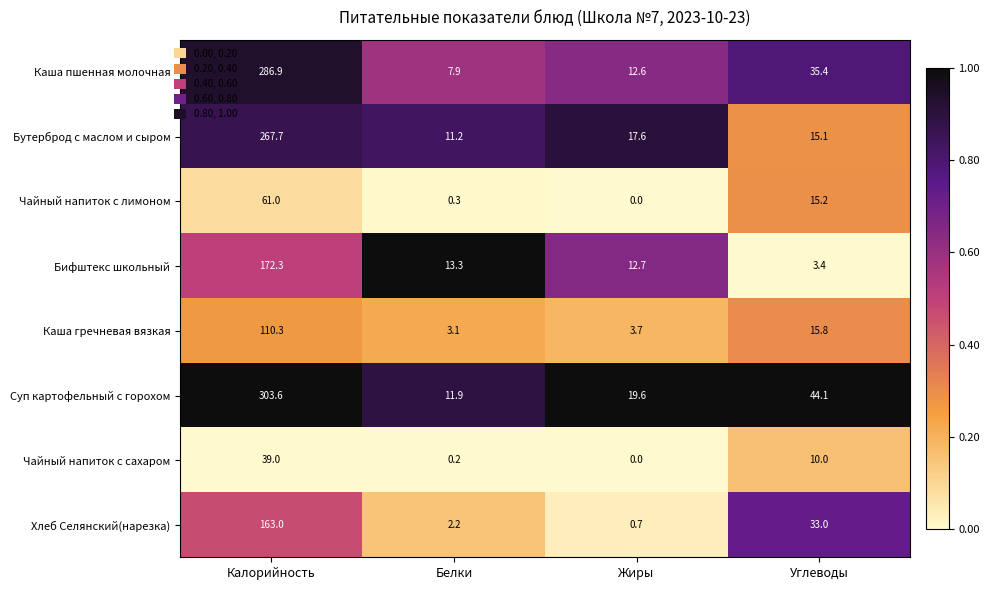

Which series has the largest total across all categories?

Суп картофельный с горохом